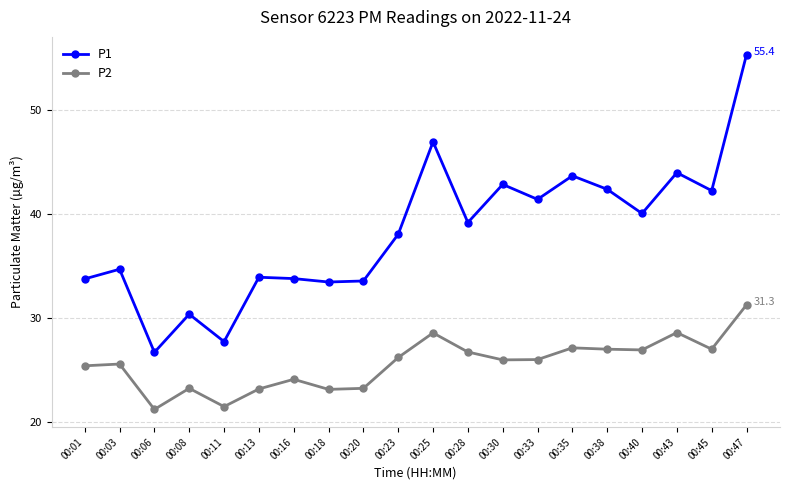

True or false: P2 has more than 2 points higher than both neighbors.

True